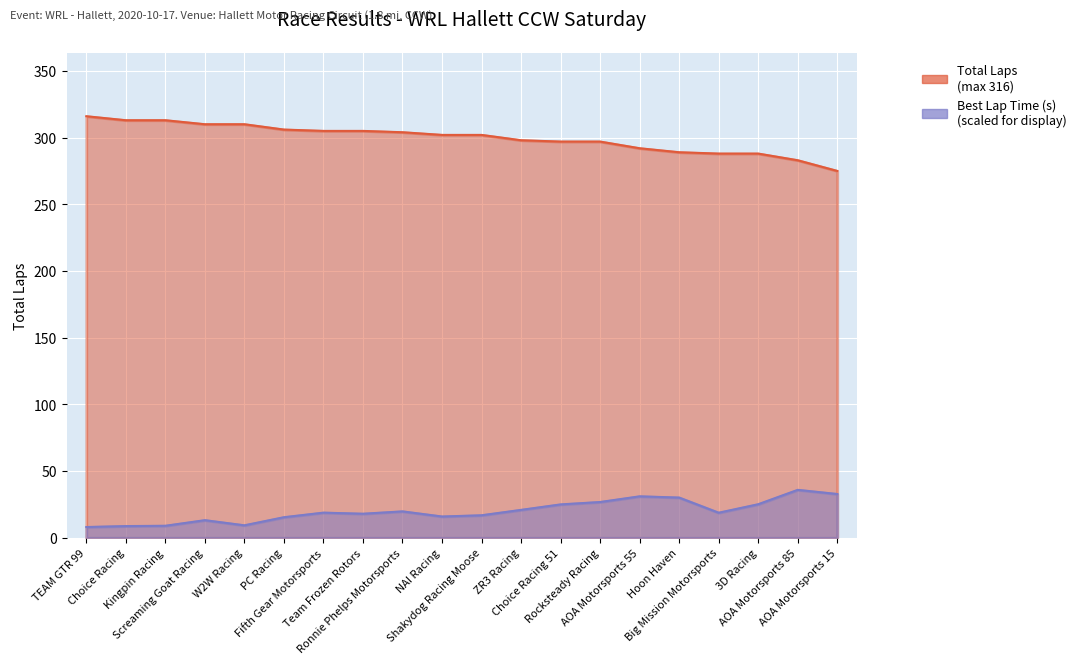

Which series changed the most between Screaming Goat Racing and AOA Motorsports 15?

Total Laps